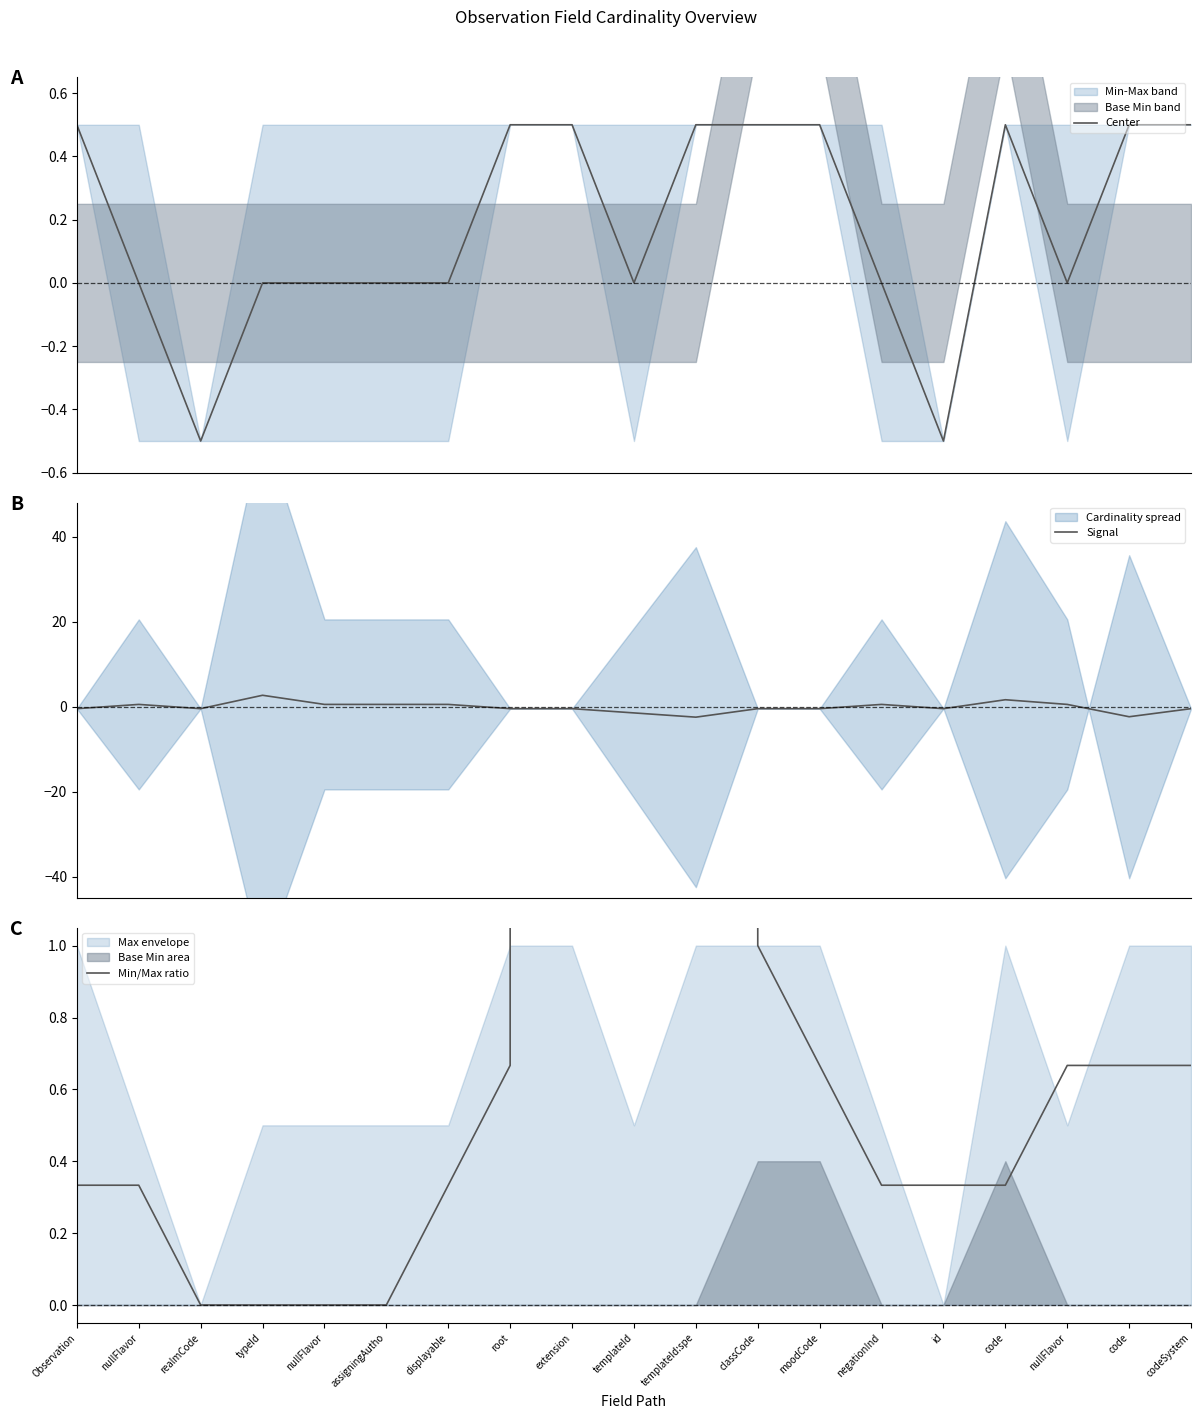

What is the sum of the Signal values at templateId:spe and typeId?

0.1